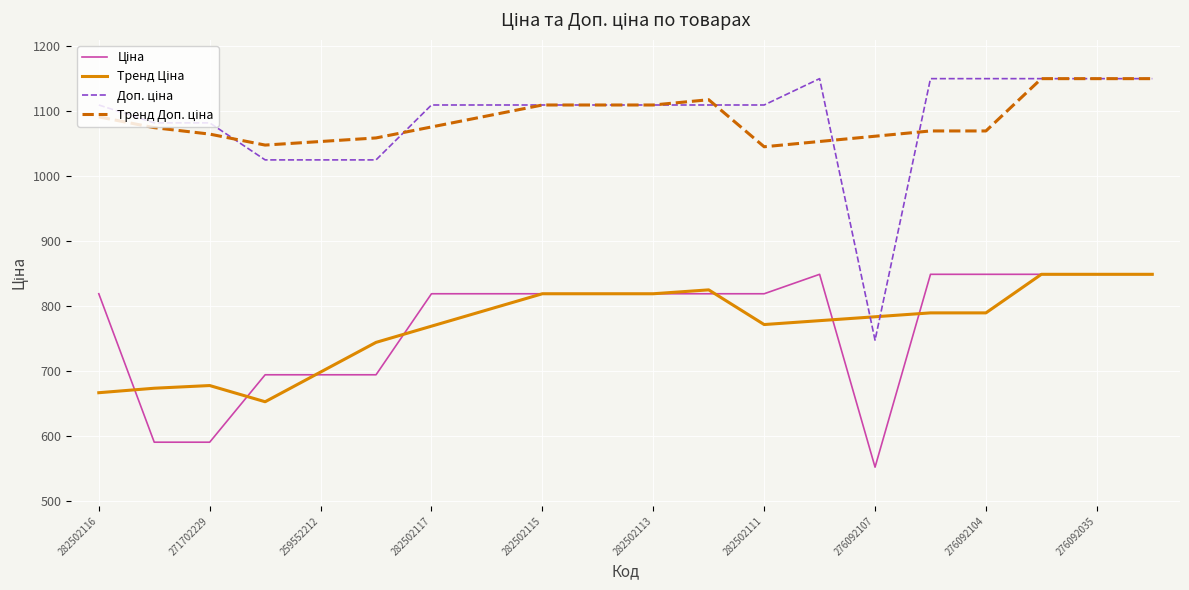

What is the greatest value displayed?

1149.7